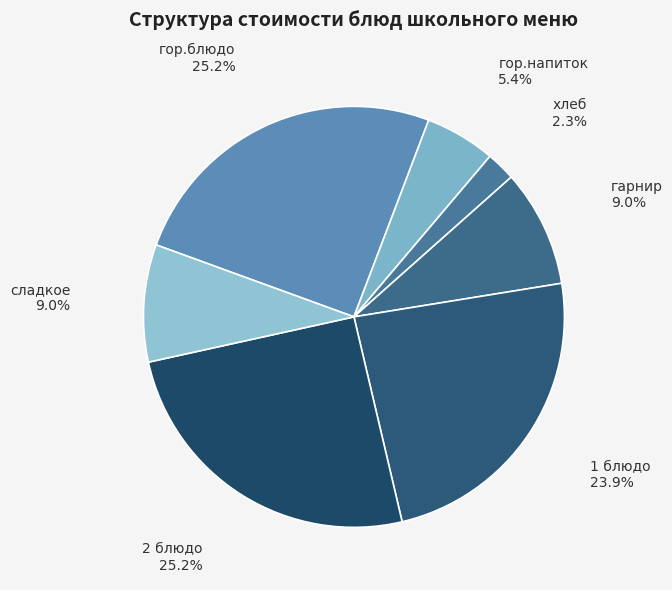

How many slices are in this pie chart?

7